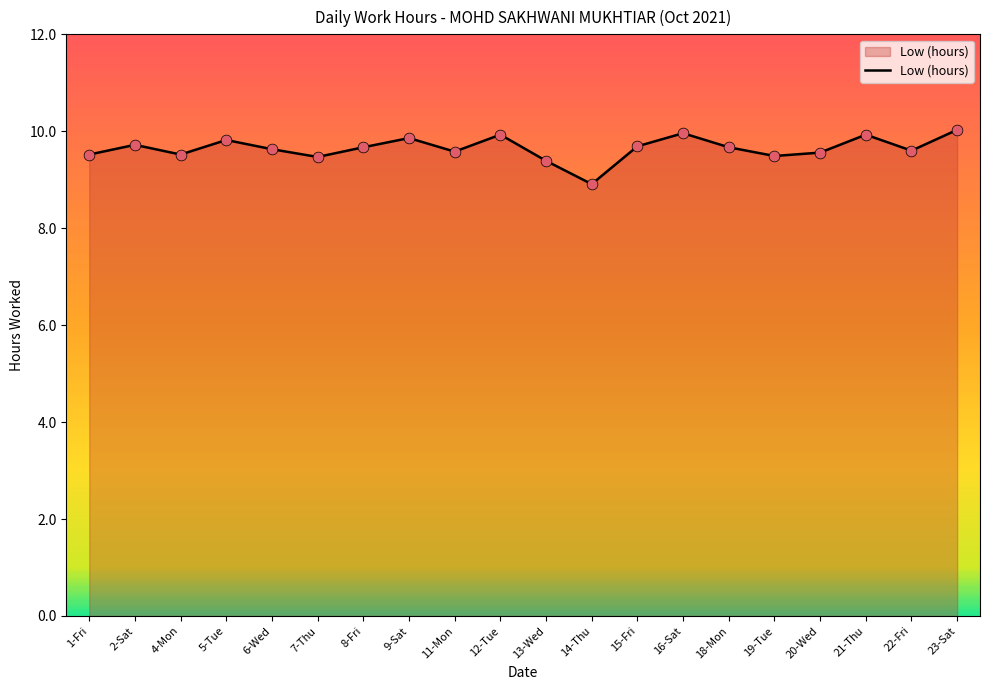

What is the change in value from 9-Sat to 20-Wed?

-0.3